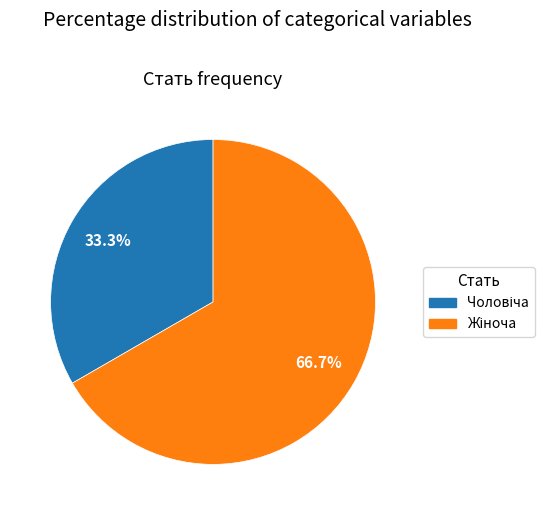

Is there any slice that represents more than half of the pie?

Yes